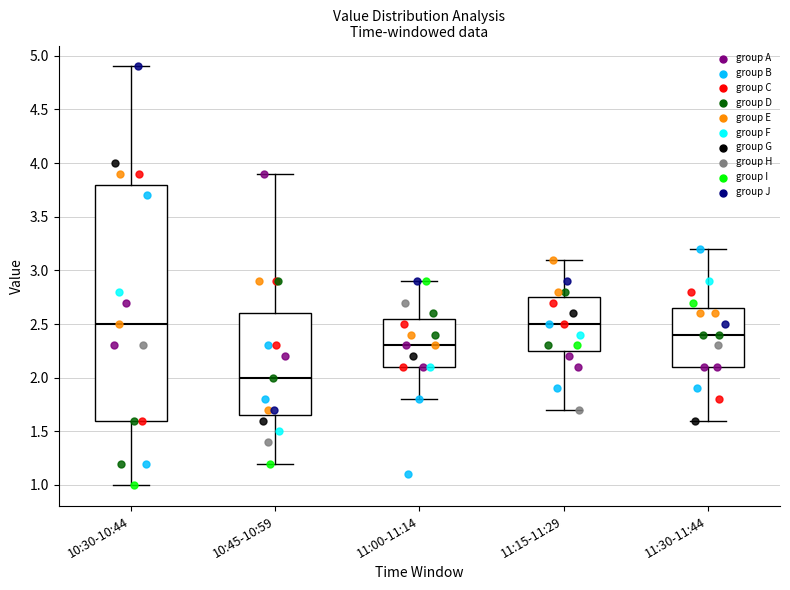

Reading left to right, read every box against the y-axis: the position of its median line, the range the box covers, and the ends of its whiskers. The values are not printed on the chart, so give them approximately, as read against the axis.

10:30-10:44: median 2.50, box 1.60 to 3.80, whiskers 1.00 to 4.90
10:45-10:59: median 2.00, box 1.65 to 2.60, whiskers 1.20 to 3.90
11:00-11:14: median 2.30, box 2.10 to 2.55, whiskers 1.80 to 2.90
11:15-11:29: median 2.50, box 2.25 to 2.75, whiskers 1.70 to 3.10
11:30-11:44: median 2.40, box 2.10 to 2.65, whiskers 1.60 to 3.20